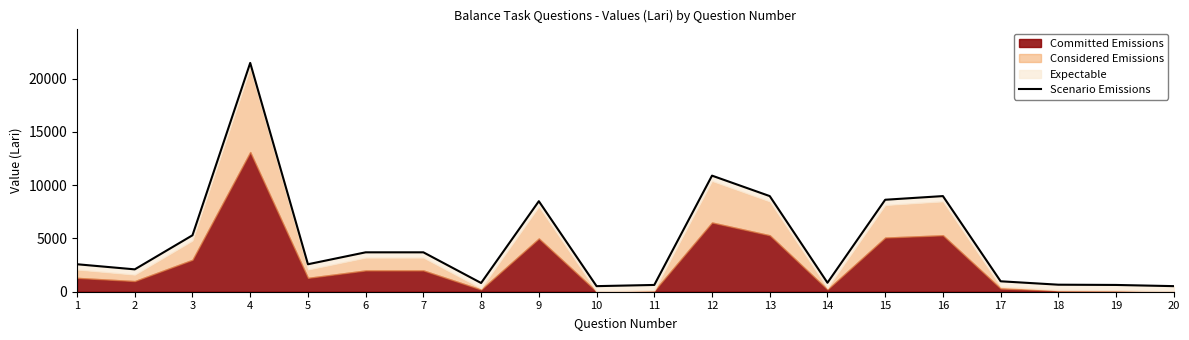

What is the greatest value displayed?

21484